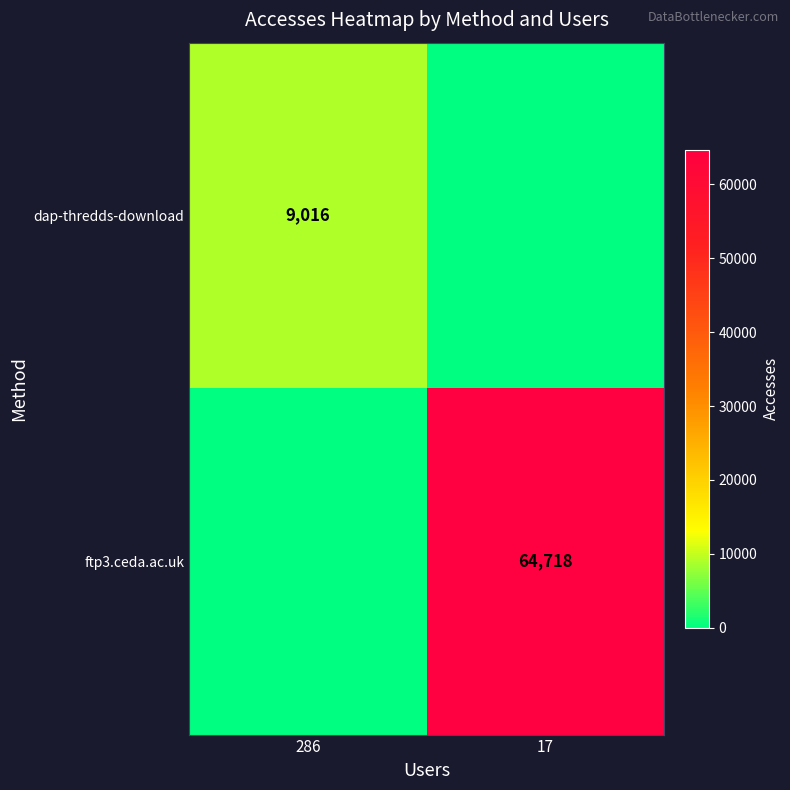

True or false: ftp3.ceda.ac.uk has a value of 64718 at 17.

True